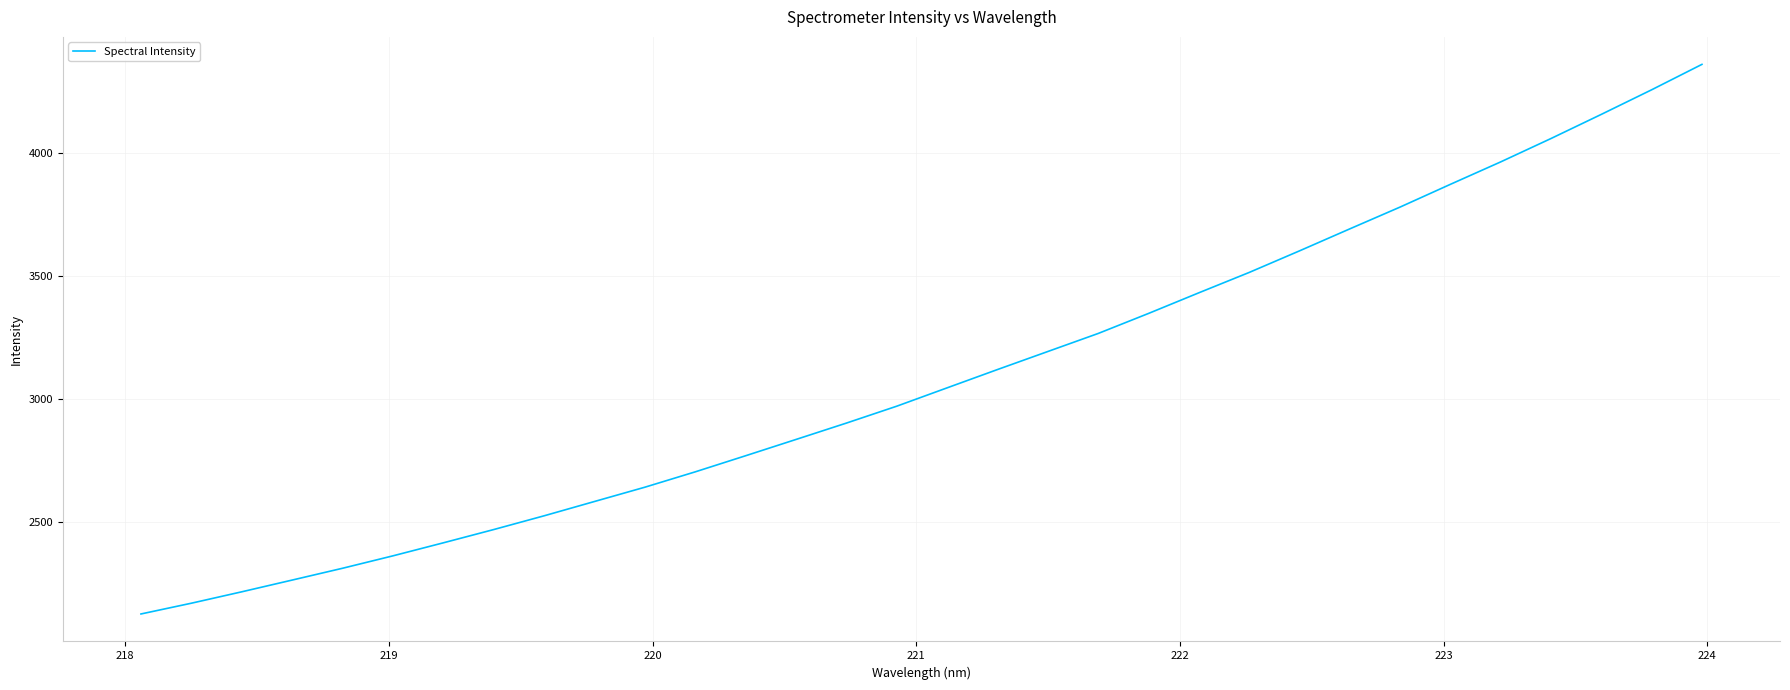

Is this an area chart (filled region under the line)?

No